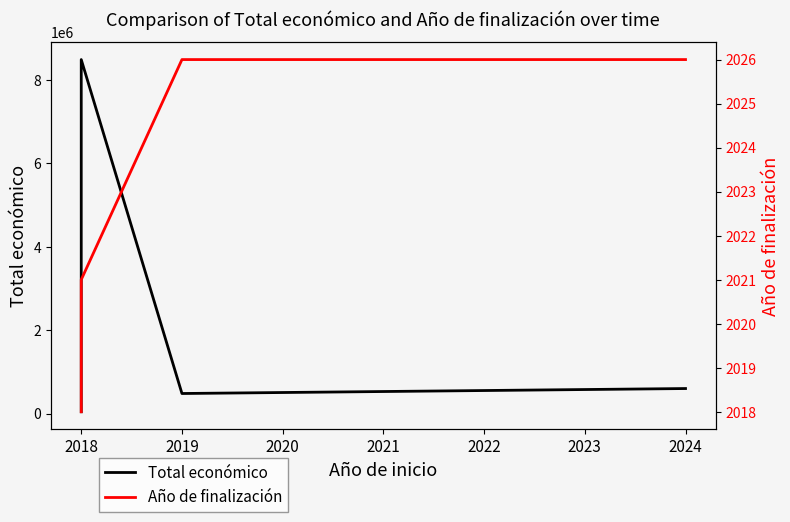

What is the sum of the Total económico values at 2018 and 2019?

8197327